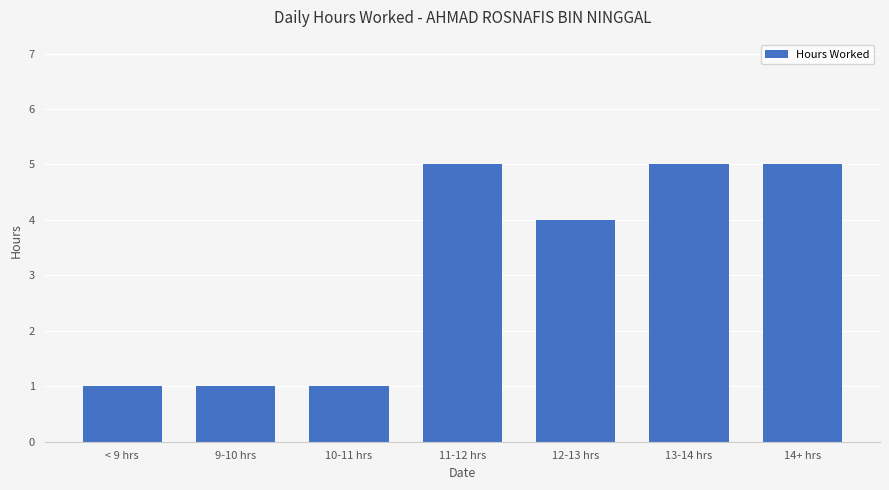

What position from the right is < 9 hrs?

7